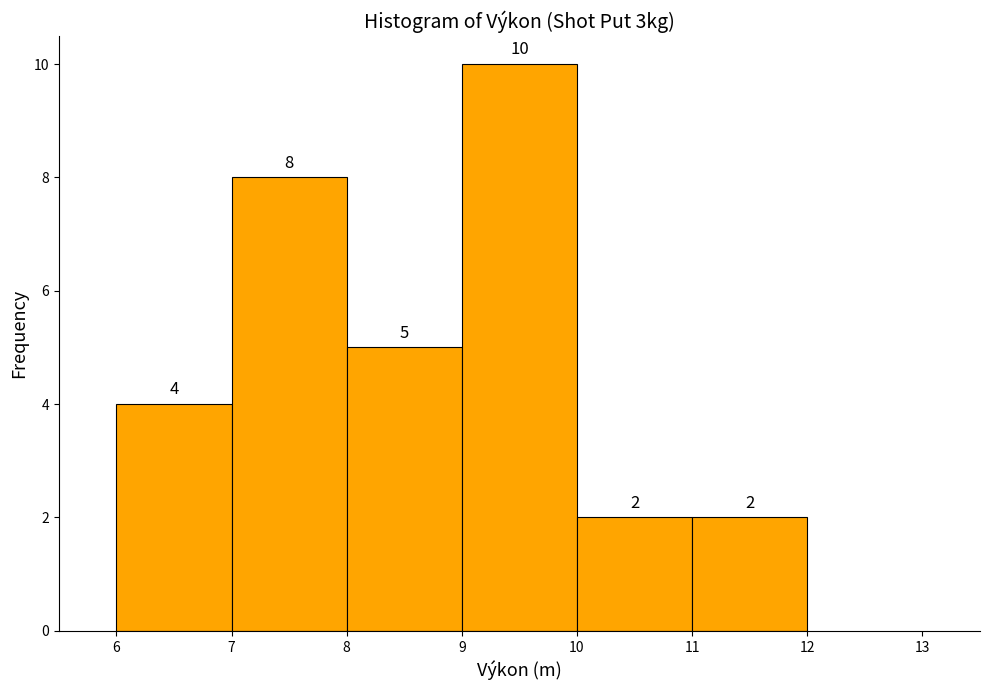

What is the height of the bar covering 11 to 12 on the x-axis?

2